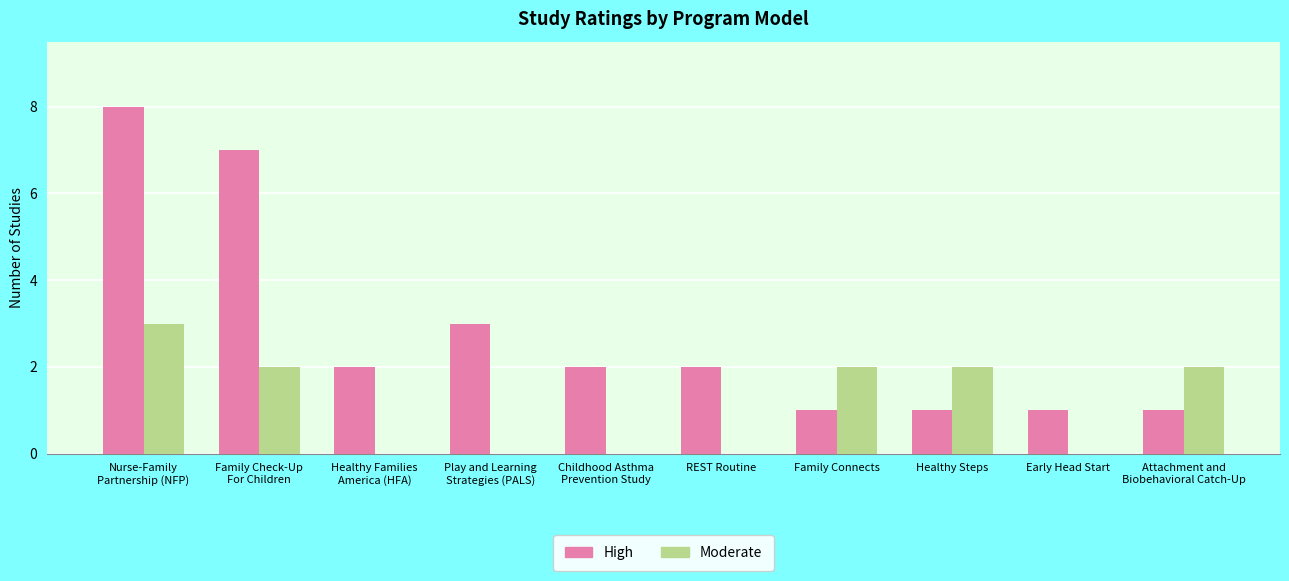

Which series has the largest total across all categories?

High